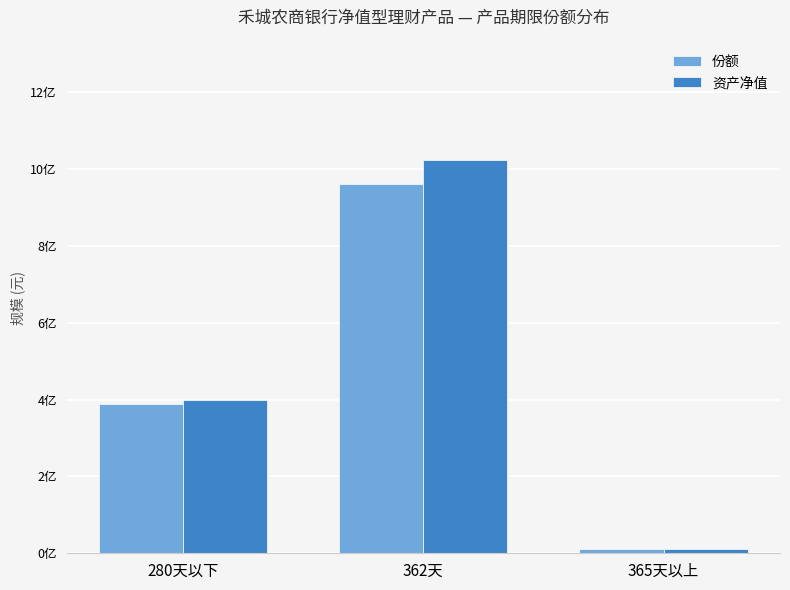

Is it true that 份额 equals 5731810 at 365天以上?

False